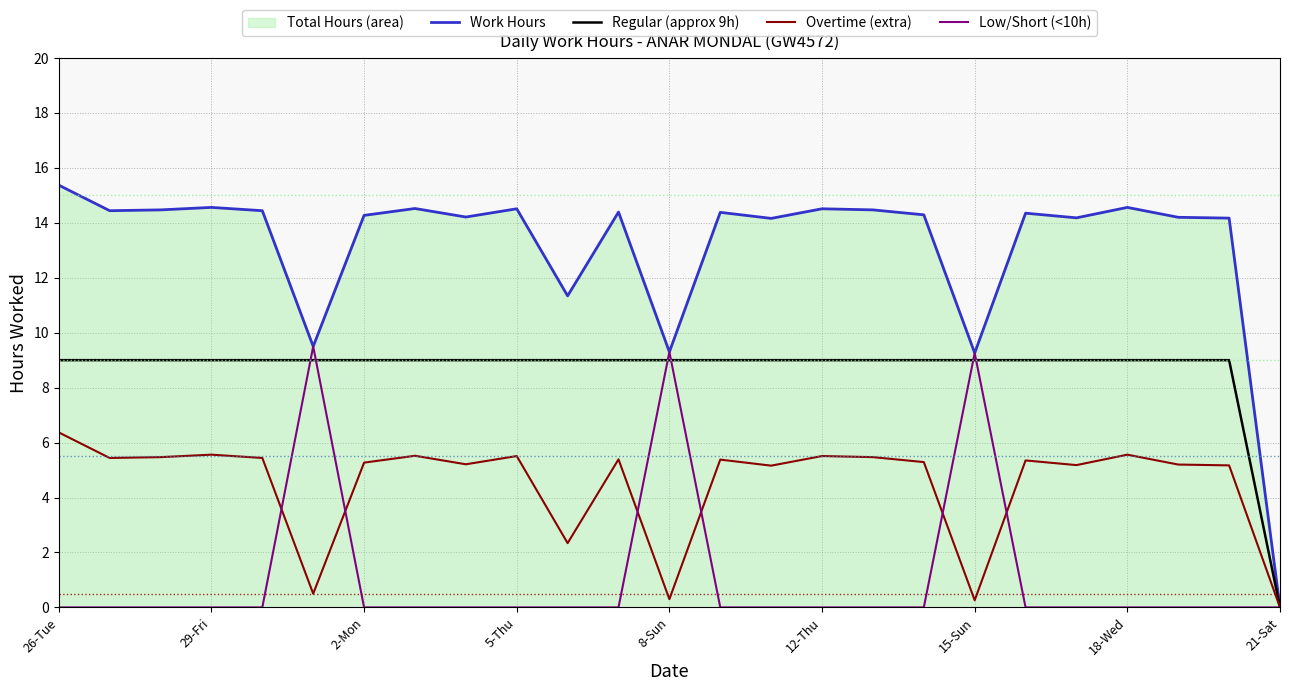

Which category has the highest value in the Overtime (extra) series?

26-Tue